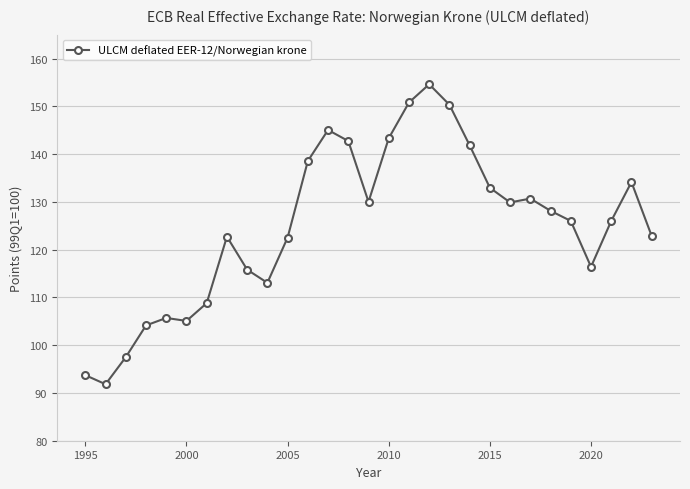

What is the difference between the second highest and second lowest values?

57.1